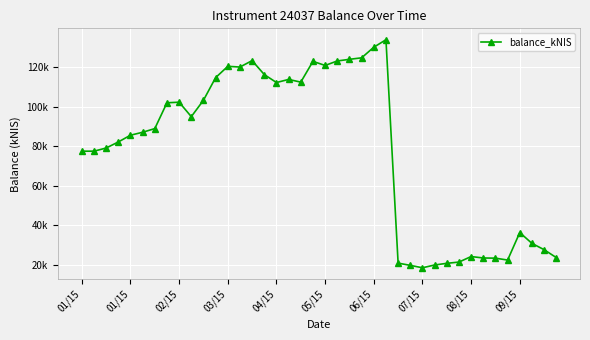

True or false: the data has more than 2 interior local peaks.

True